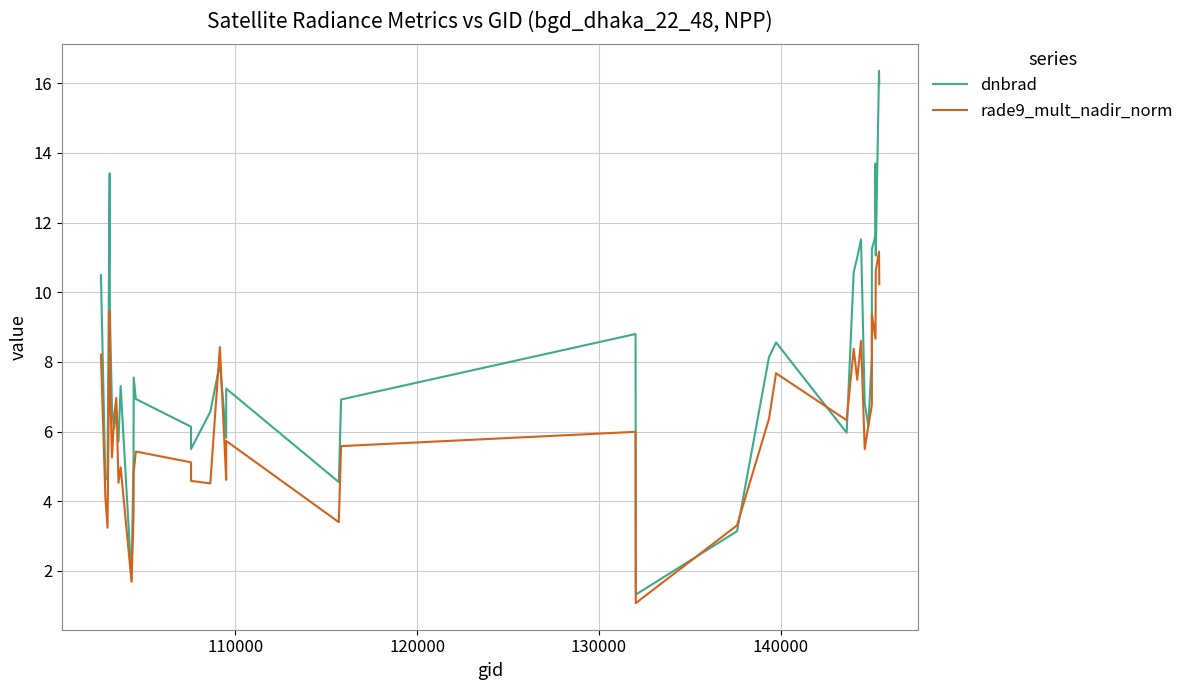

In dnbrad, how many points are lower than both neighbors (excluding endpoints)?

11